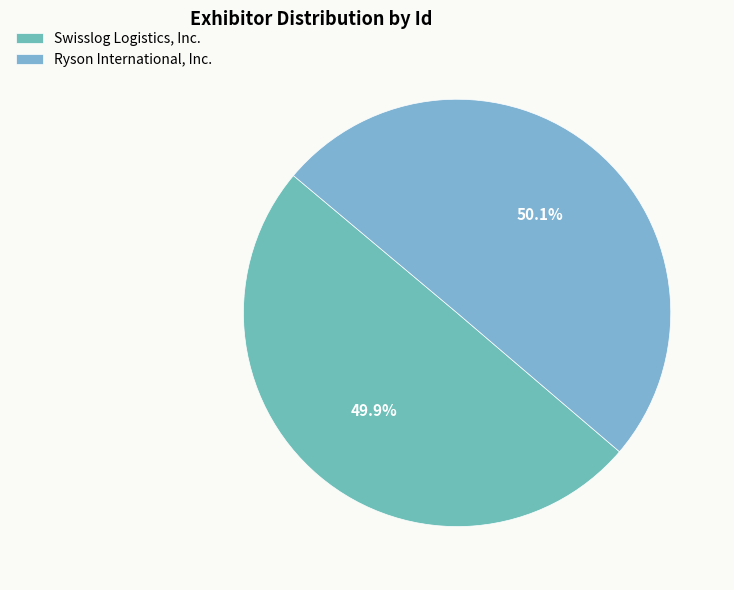

Which category has the biggest portion of the pie?

Ryson International, Inc.